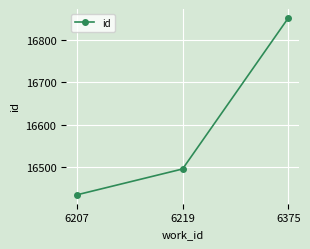

How many categories are shown in the chart?

3